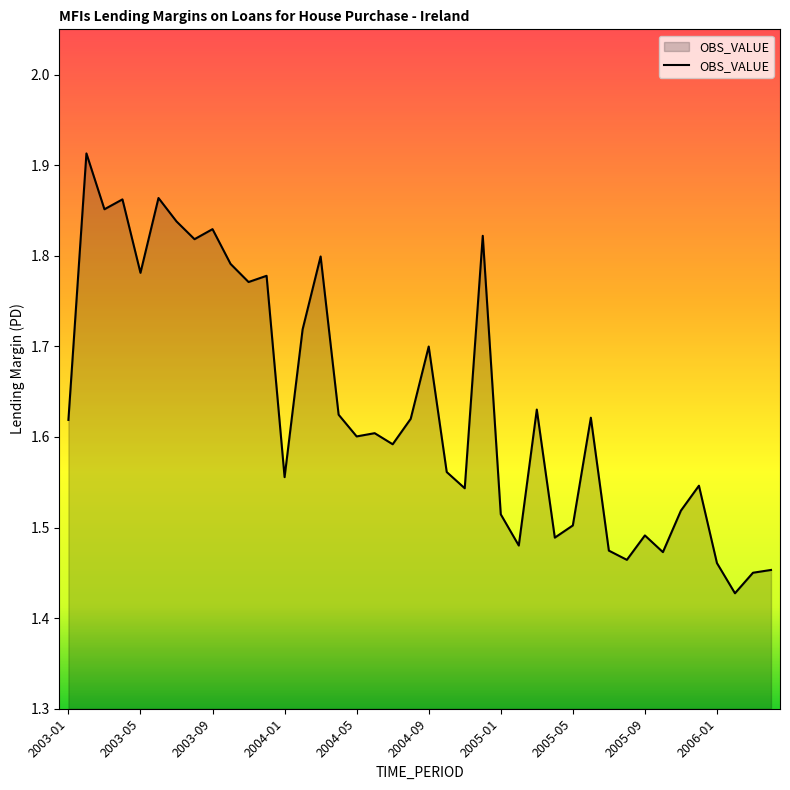

Reading left to right, what are all the values shown in this chart?

2003-01=1.6	2003-02=1.9	2003-03=1.9	2003-04=1.9	2003-05=1.8	2003-06=1.9	2003-07=1.8	2003-08=1.8	2003-09=1.8	2003-10=1.8	2003-11=1.8	2003-12=1.8	2004-01=1.6	2004-02=1.7	2004-03=1.8	2004-04=1.6	2004-05=1.6	2004-06=1.6	2004-07=1.6	2004-08=1.6	2004-09=1.7	2004-10=1.6	2004-11=1.5	2004-12=1.8	2005-01=1.5	2005-02=1.5	2005-03=1.6	2005-04=1.5	2005-05=1.5	2005-06=1.6	2005-07=1.5	2005-08=1.5	2005-09=1.5	2005-10=1.5	2005-11=1.5	2005-12=1.5	2006-01=1.5	2006-02=1.4	2006-03=1.5	2006-04=1.5